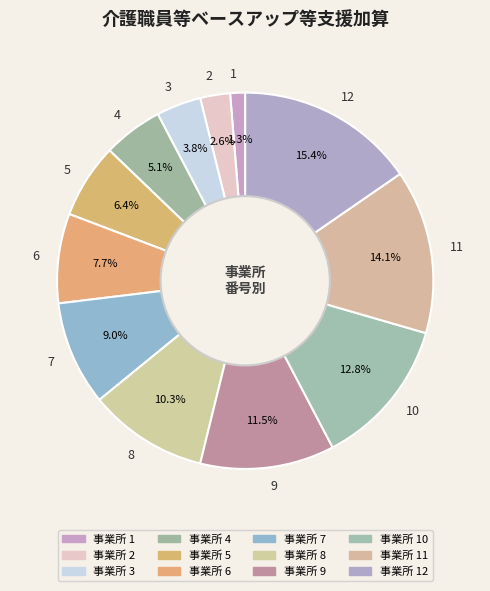

What is the largest slice in the pie chart?

12